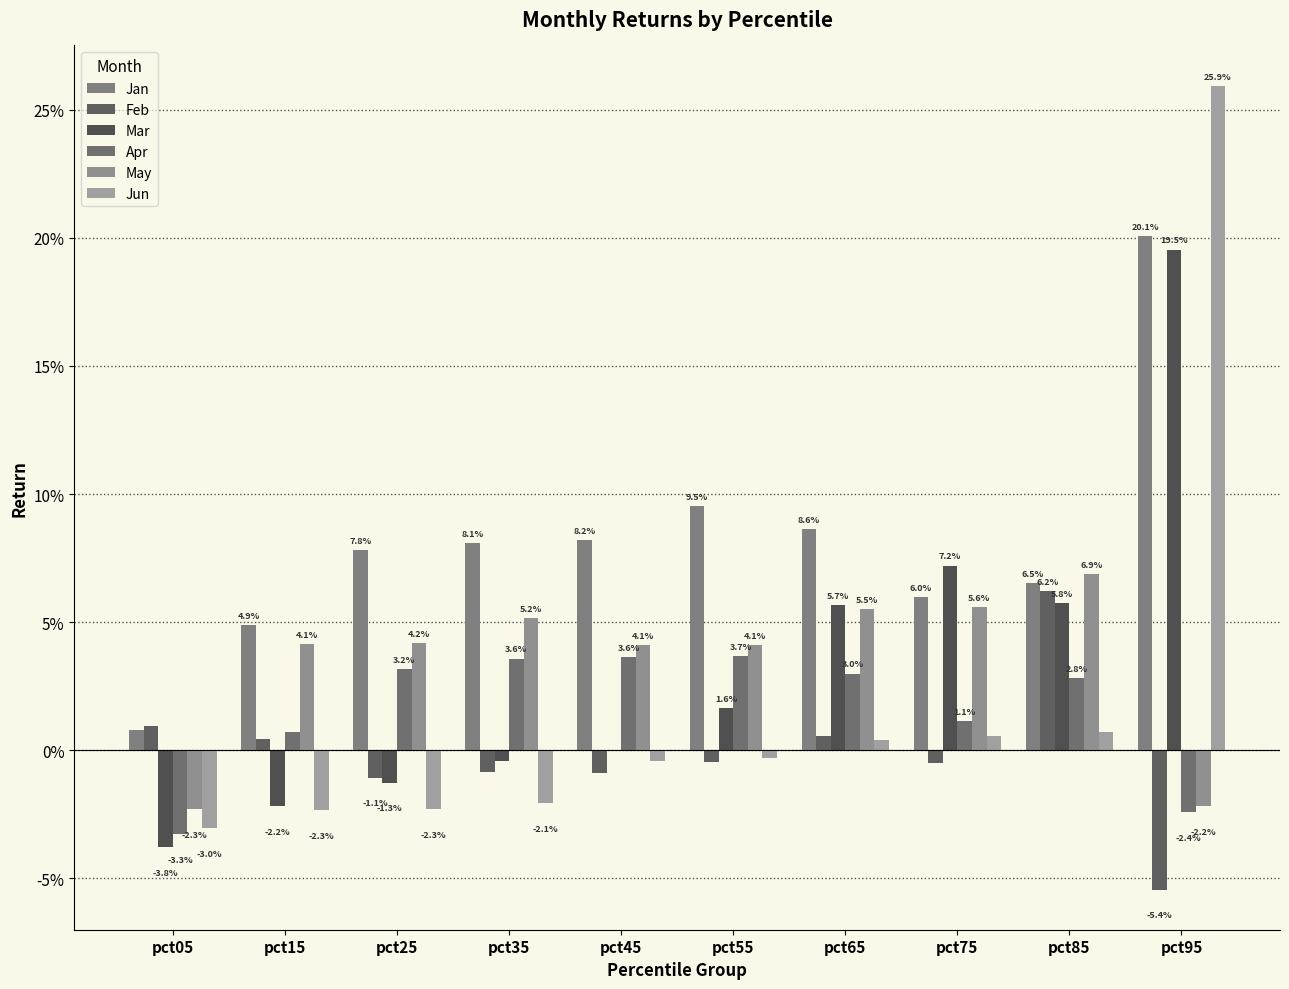

Reading left to right, transcribe all the data shown in this chart.

Jan: pct05=0.0	pct15=0.0	pct25=0.1	pct35=0.1	pct45=0.1	pct55=0.1	pct65=0.1	pct75=0.1	pct85=0.1	pct95=0.2
Feb: pct05=0.0	pct15=0.0	pct25=-0.0	pct35=-0.0	pct45=-0.0	pct55=-0.0	pct65=0.0	pct75=-0.0	pct85=0.1	pct95=-0.1
Mar: pct05=-0.0	pct15=-0.0	pct25=-0.0	pct35=-0.0	pct45=-0.0	pct55=0.0	pct65=0.1	pct75=0.1	pct85=0.1	pct95=0.2
Apr: pct05=-0.0	pct15=0.0	pct25=0.0	pct35=0.0	pct45=0.0	pct55=0.0	pct65=0.0	pct75=0.0	pct85=0.0	pct95=-0.0
May: pct05=-0.0	pct15=0.0	pct25=0.0	pct35=0.1	pct45=0.0	pct55=0.0	pct65=0.1	pct75=0.1	pct85=0.1	pct95=-0.0
Jun: pct05=-0.0	pct15=-0.0	pct25=-0.0	pct35=-0.0	pct45=-0.0	pct55=-0.0	pct65=0.0	pct75=0.0	pct85=0.0	pct95=0.3